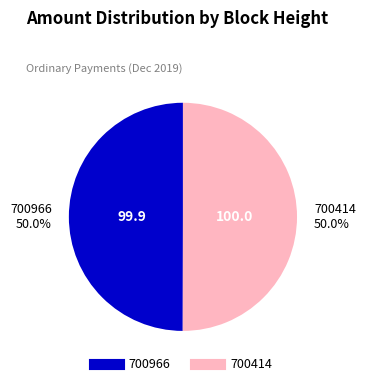

Approximately how many times larger is the value at 700414 compared to 700966?

1.0